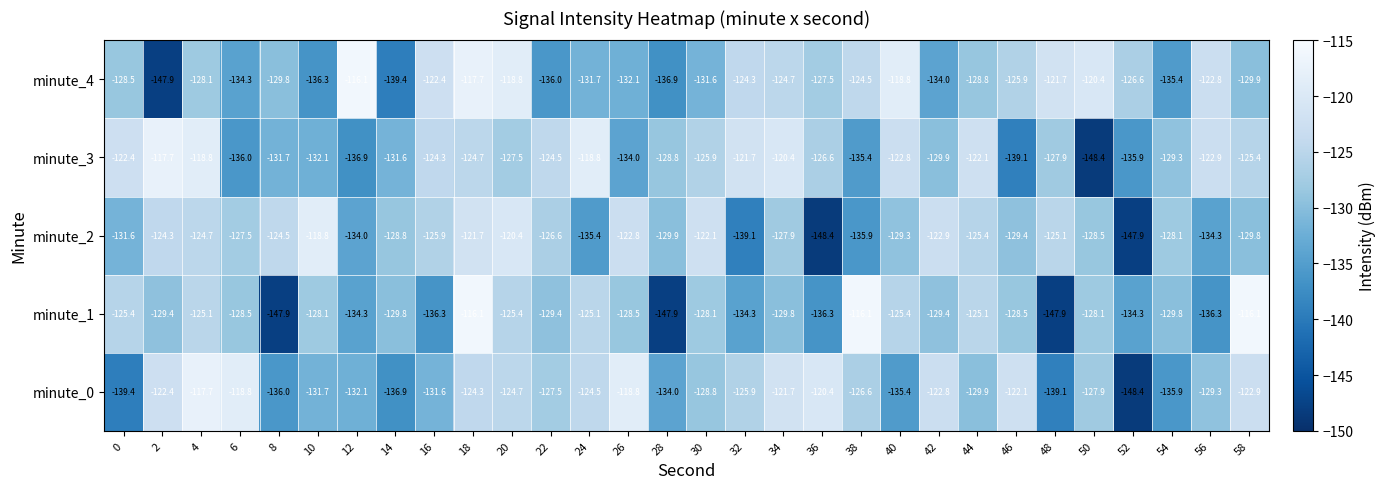

List the labels in order of minute_2 value, largest first.

10, 20, 18, 30, 26, 42, 2, 8, 4, 48, 44, 16, 22, 6, 34, 54, 50, 14, 40, 46, 58, 28, 0, 12, 56, 24, 38, 32, 52, 36